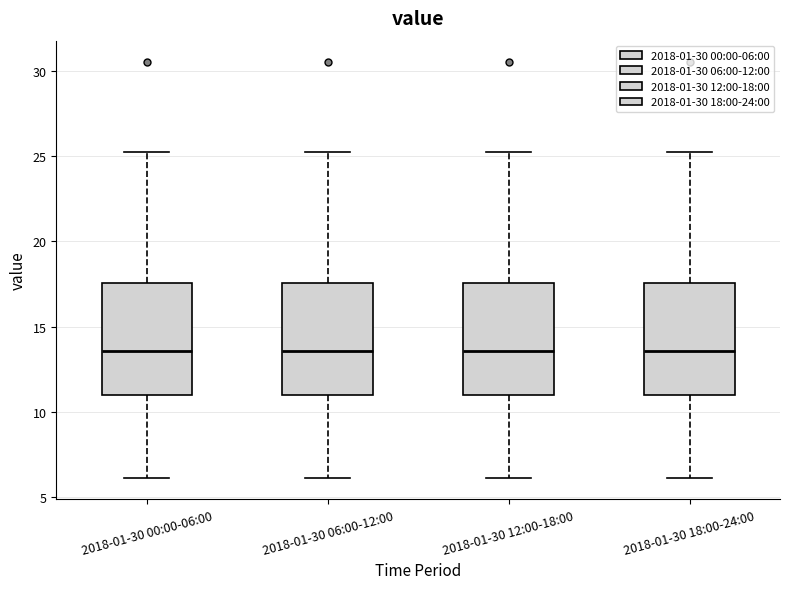

Reading left to right, transcribe this box plot: for each box, give where its median line is, the range the box spans, and where its two whiskers end, as read against the y-axis. The values are not printed on the chart, so give them approximately, as read against the axis.

2018-01-30 00:00-06:00: median 13.5, box 11.0 to 17.5, whiskers 6.0 to 25.0
2018-01-30 06:00-12:00: median 13.5, box 11.0 to 17.5, whiskers 6.0 to 25.0
2018-01-30 12:00-18:00: median 13.5, box 11.0 to 17.5, whiskers 6.0 to 25.0
2018-01-30 18:00-24:00: median 13.5, box 11.0 to 17.5, whiskers 6.0 to 25.0